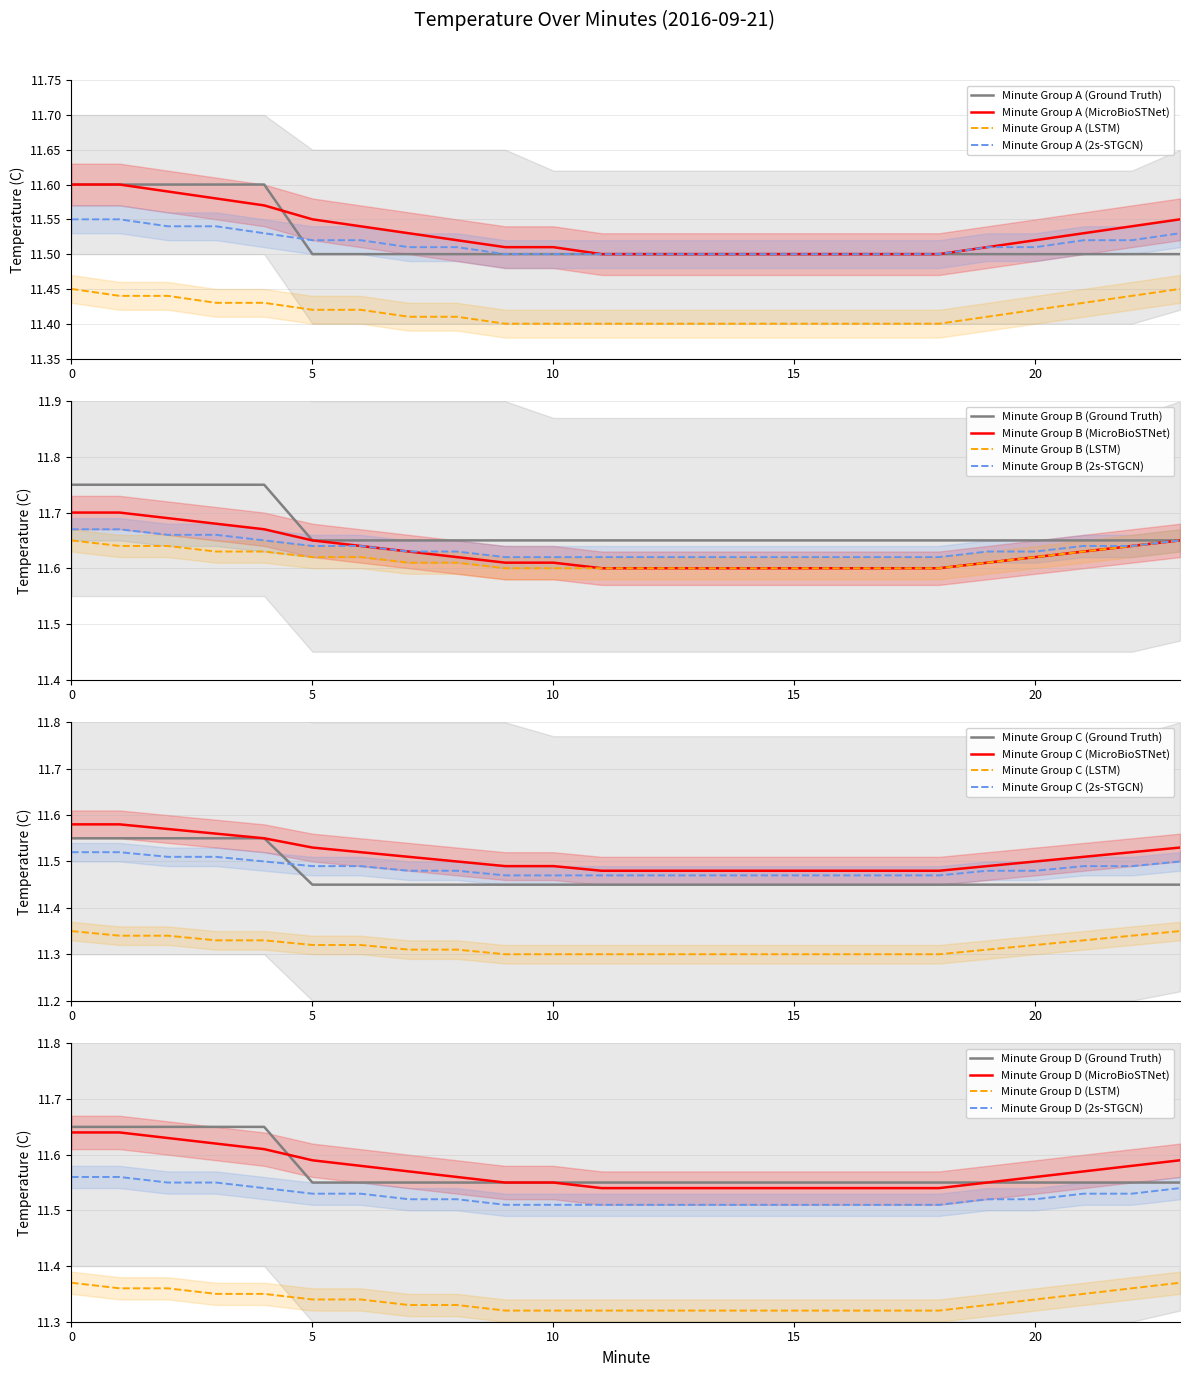

At how many categories does at least one series exceed 11?

24